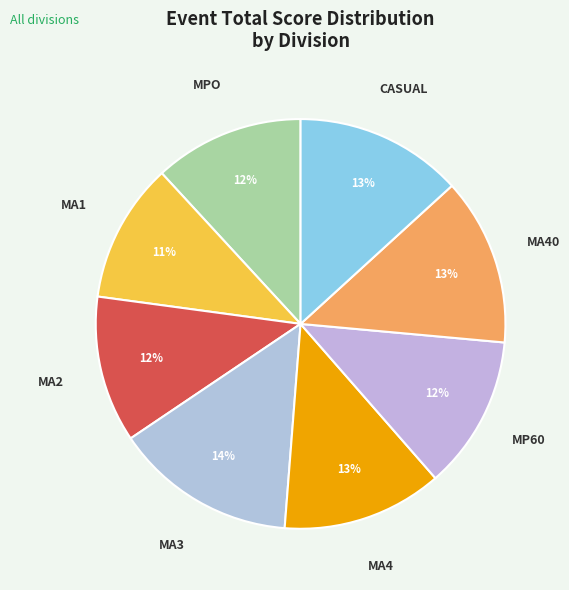

Is there a majority slice in this chart?

No